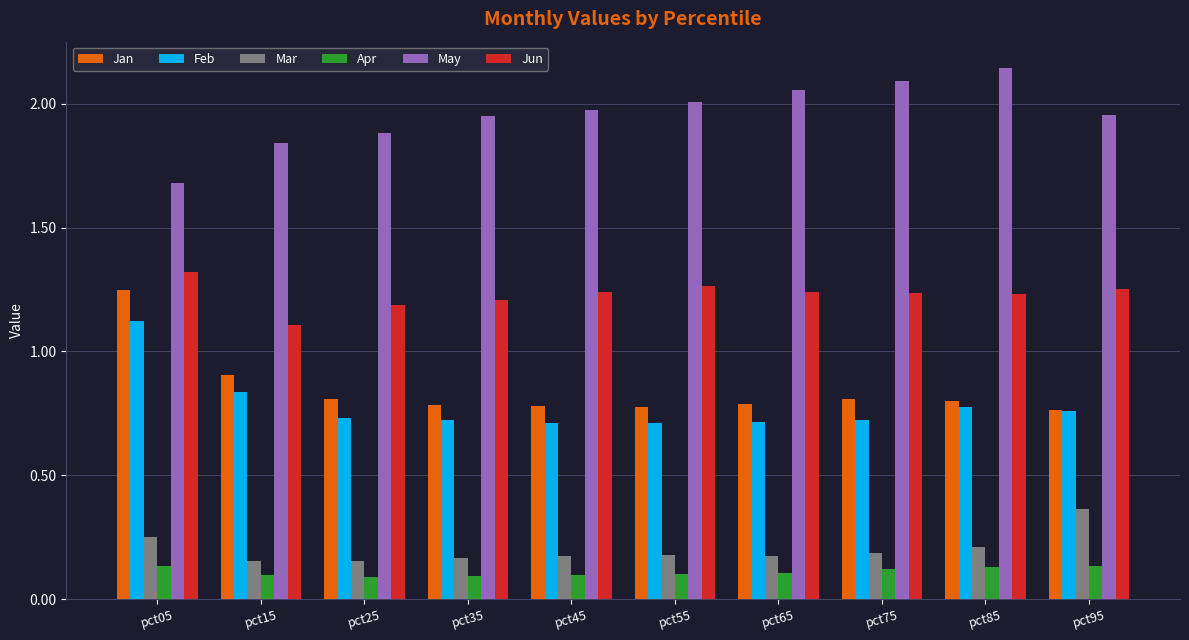

What are all the series names shown in the legend?

Jan, Feb, Mar, Apr, May, Jun